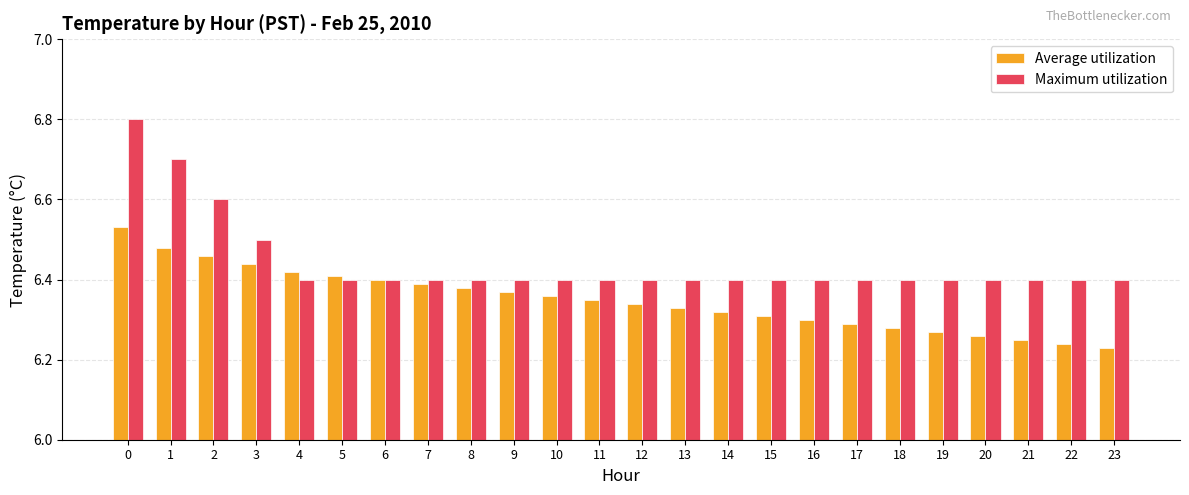

How many Maximum utilization values are between 6 and 7?

24